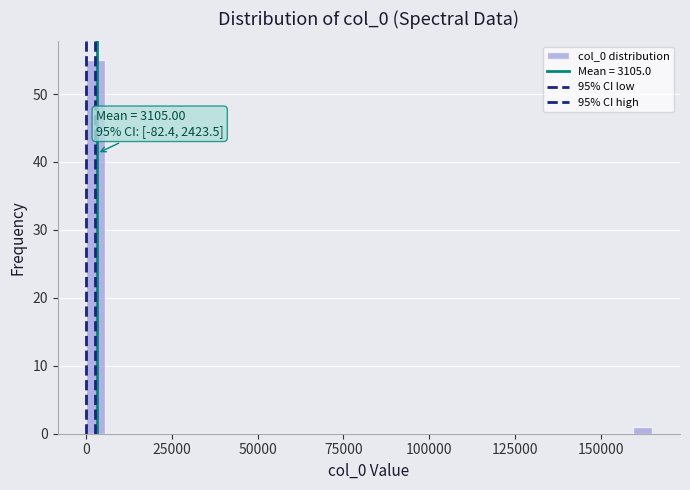

Around what value on the x-axis is the tallest bar? Give the approximate position of its centre, as read against the axis.

5000